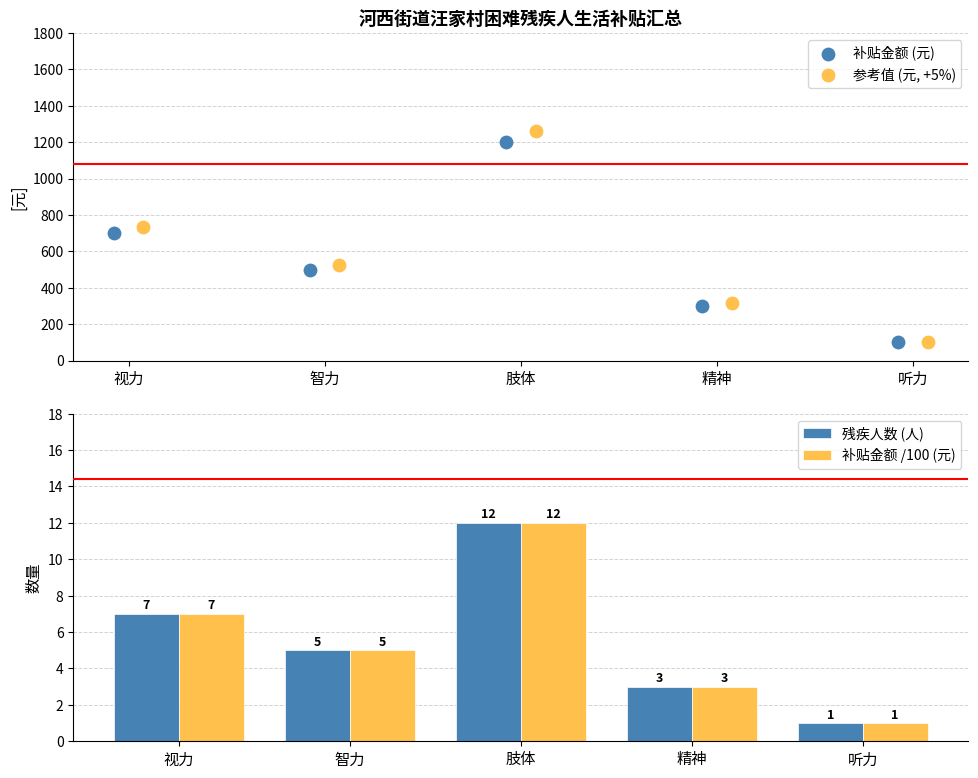

The 残疾人数 (人) series shows 7 at 视力. True or false?

True